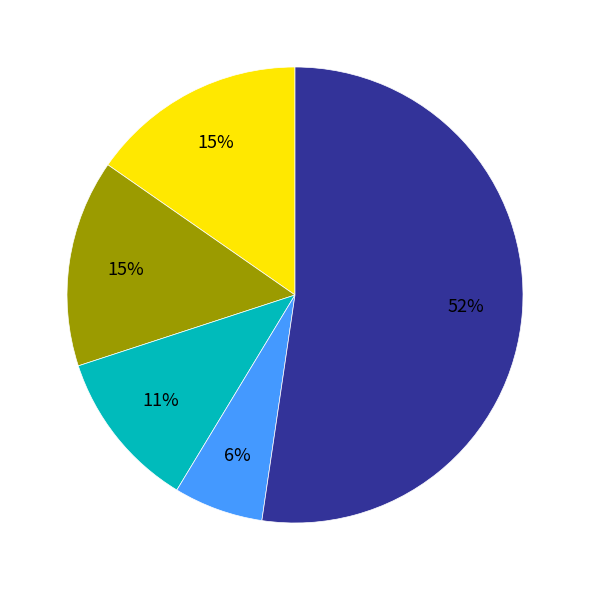

Count the number of slices in the pie.

5